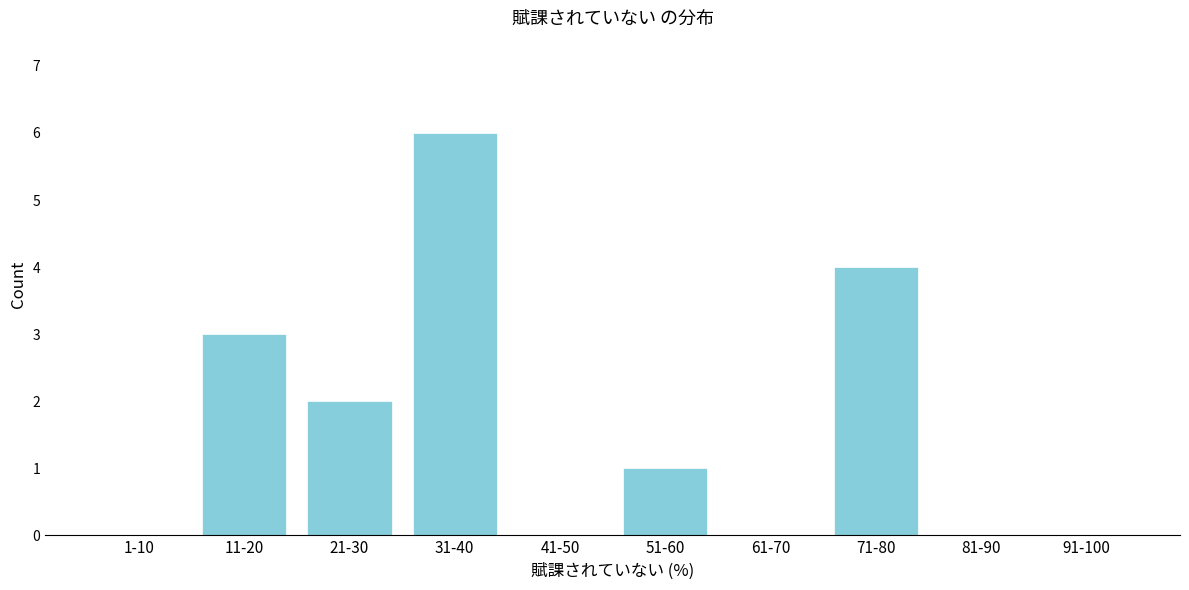

Reading left to right, extract all data points from this chart.

1-10=0	11-20=3	21-30=2	31-40=6	41-50=0	51-60=1	61-70=0	71-80=4	81-90=0	91-100=0